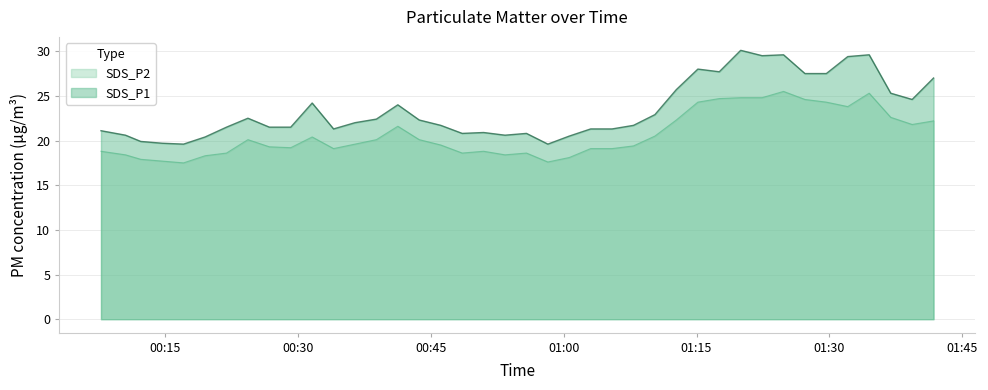

How many interior local valleys does the SDS_P2 series have?

8